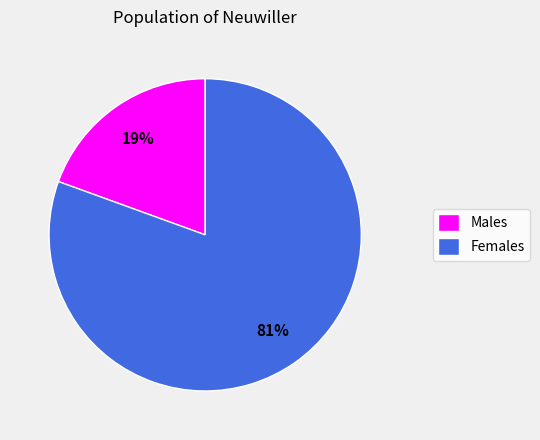

Which category has the smallest portion of the pie?

Males